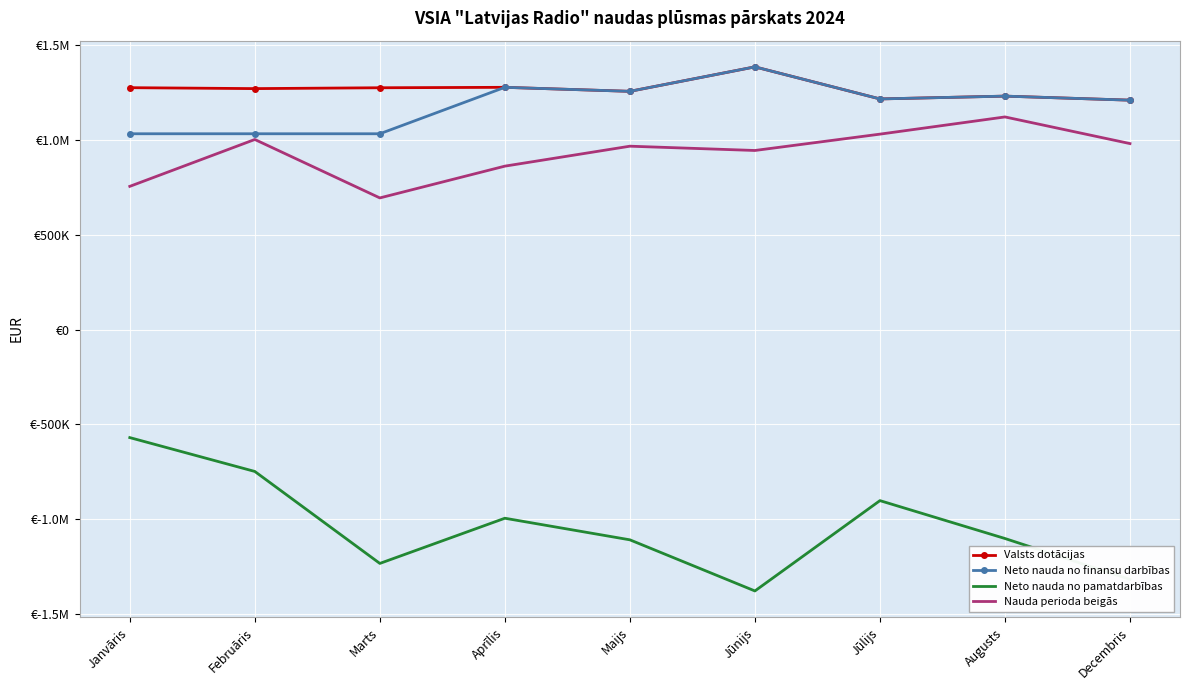

What are all the series names shown in the legend?

Valsts dotācijas, Neto nauda no finansu darbības, Neto nauda no pamatdarbības, Nauda perioda beigās